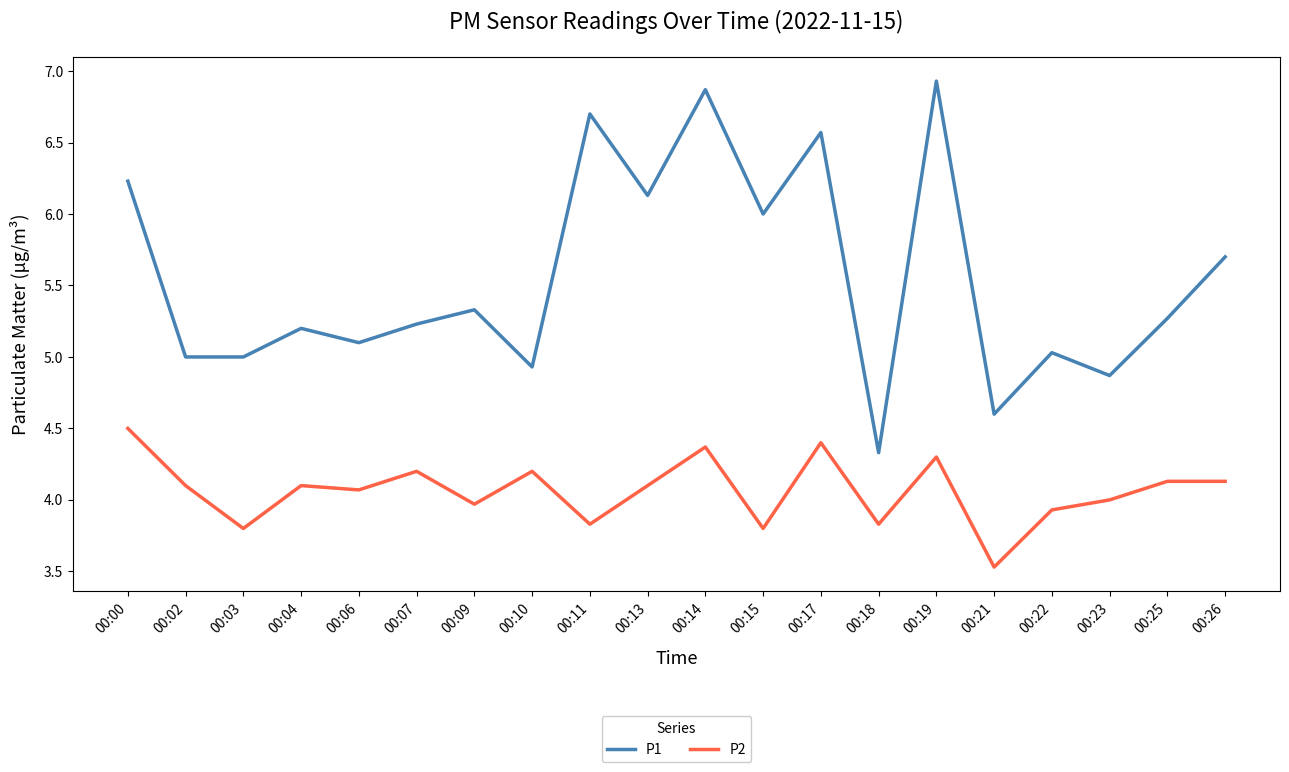

What are all the series names shown in the legend?

P1, P2